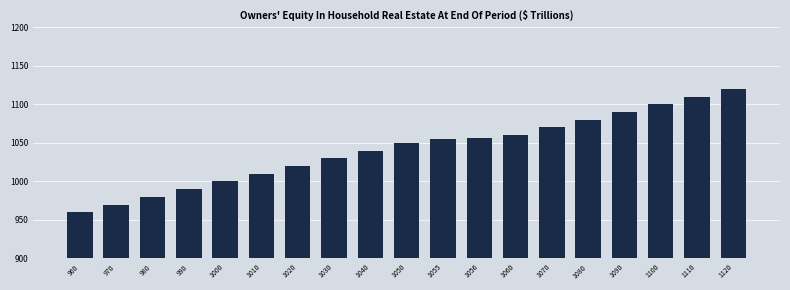

What is the ratio of the value at 1040 to the value at 1080?

1.0